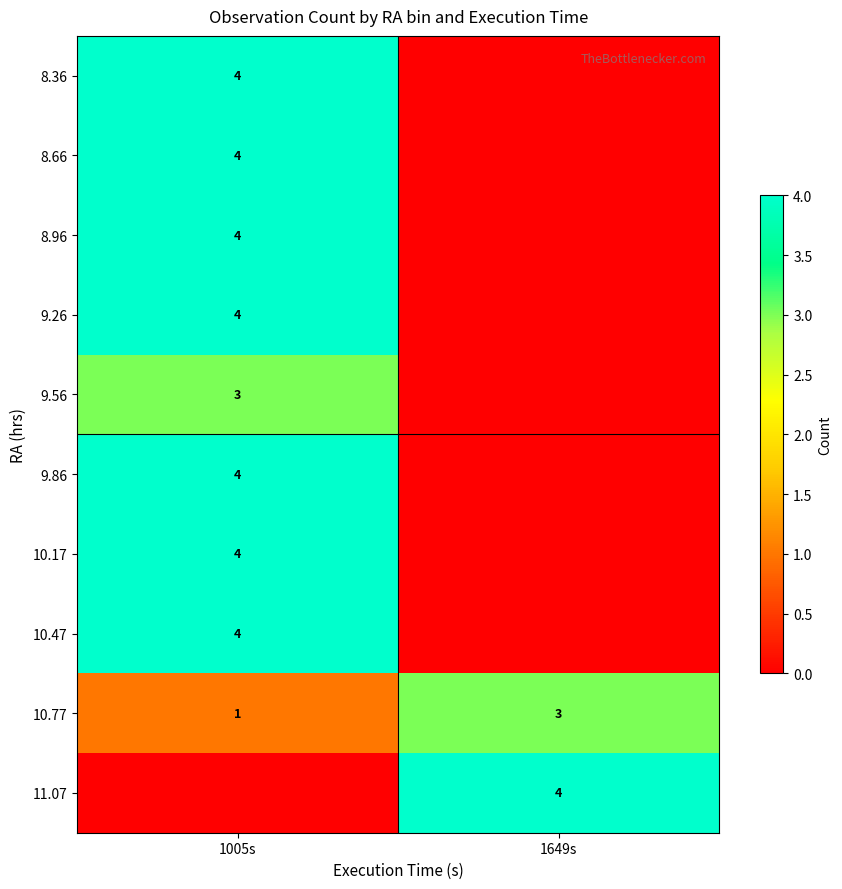

The value of 9.26 at 1005s is 5. True or false?

False